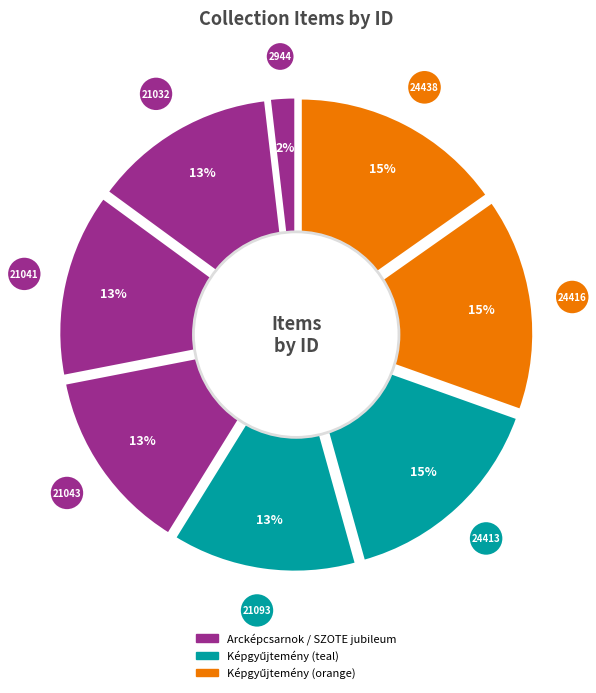

Combined, do Item 21043 and Item 21093 account for over 50%?

No